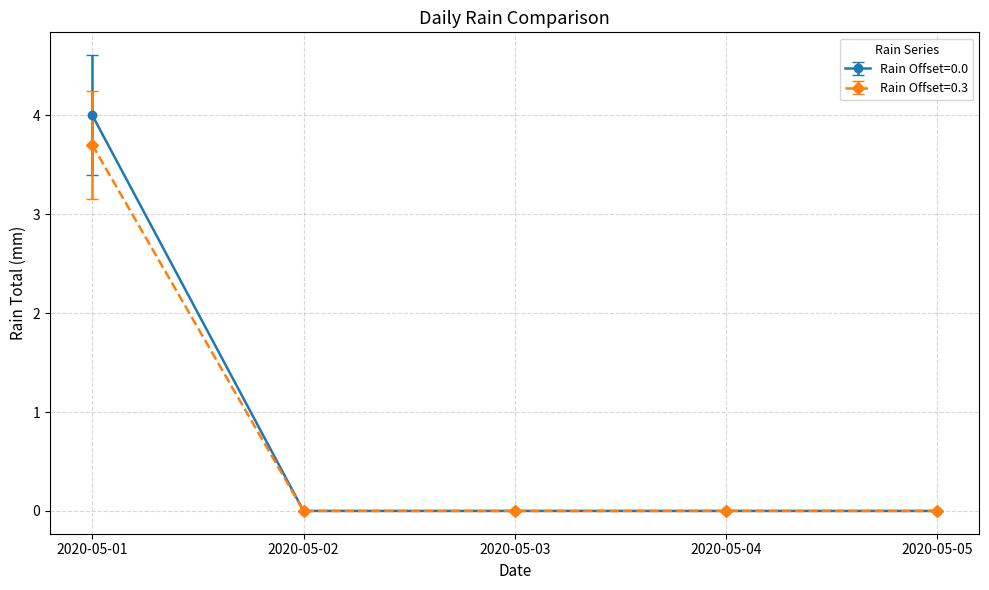

List the series in order of their peak value, highest first.

Rain Offset=0.0, Rain Offset=0.3